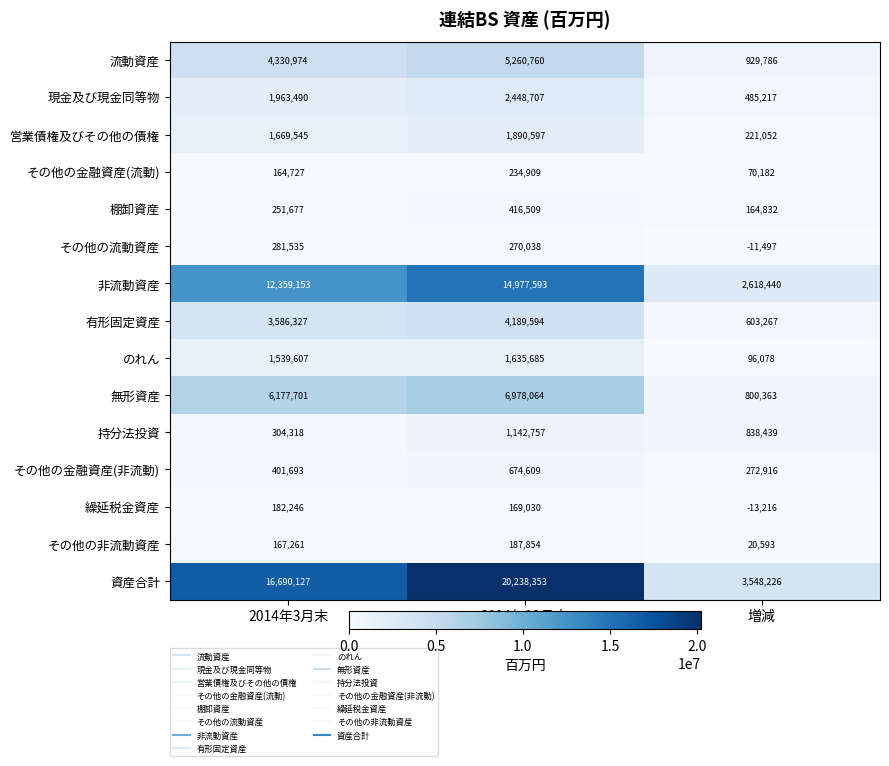

At which label is その他の非流動資産 closest to 104223?

2014年3月末